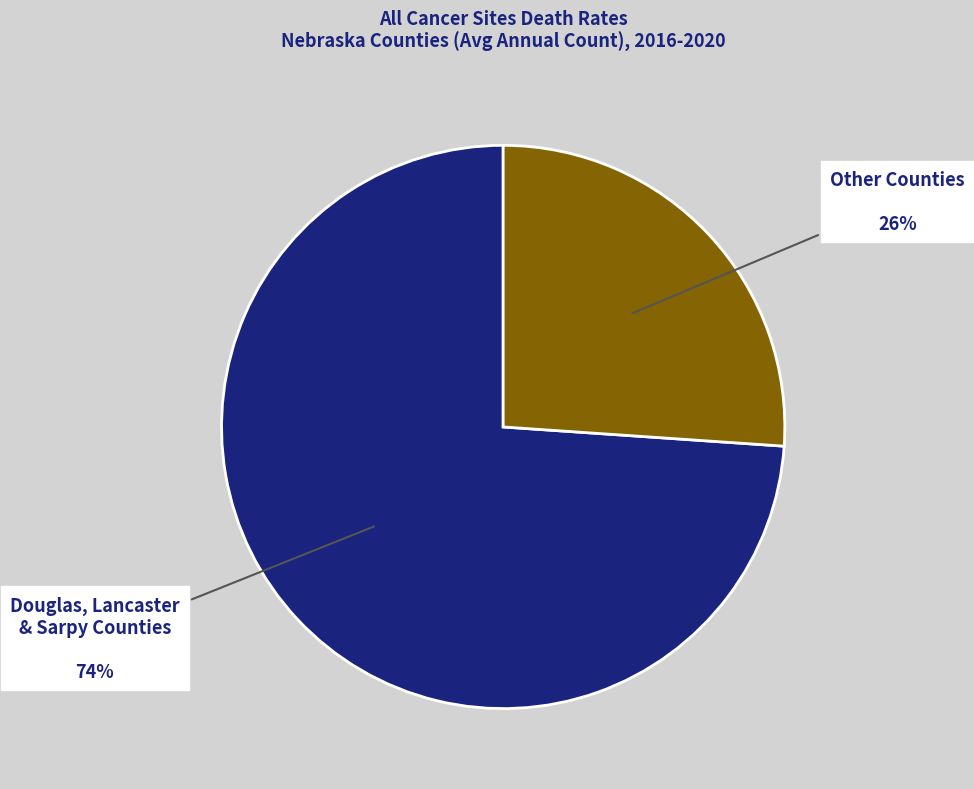

Does any single category account for the majority?

Yes